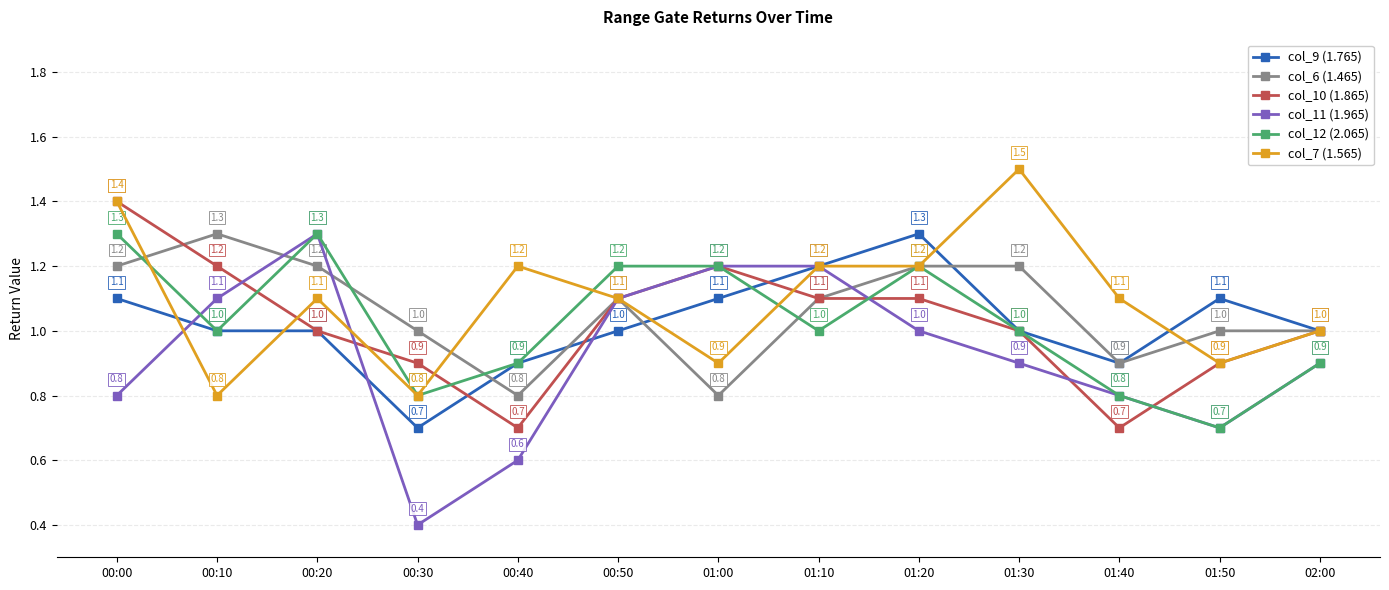

Where does the col_9 (1.765) series first go above 1?

00:00